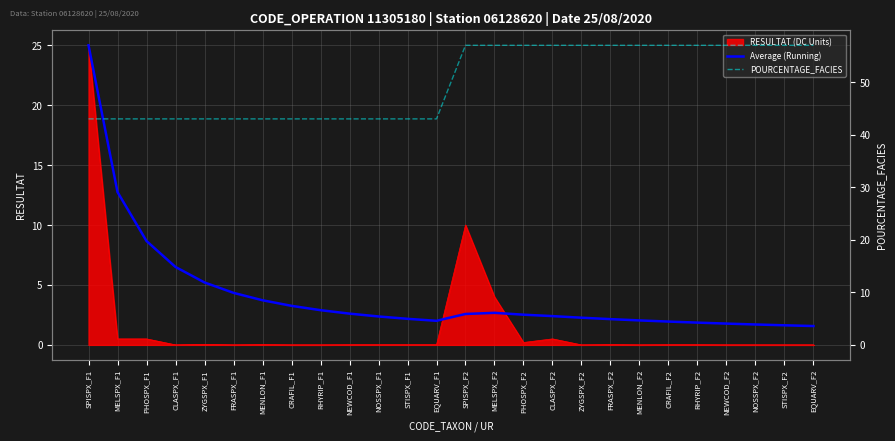

What position from the left is RHYRIP_F1?

9